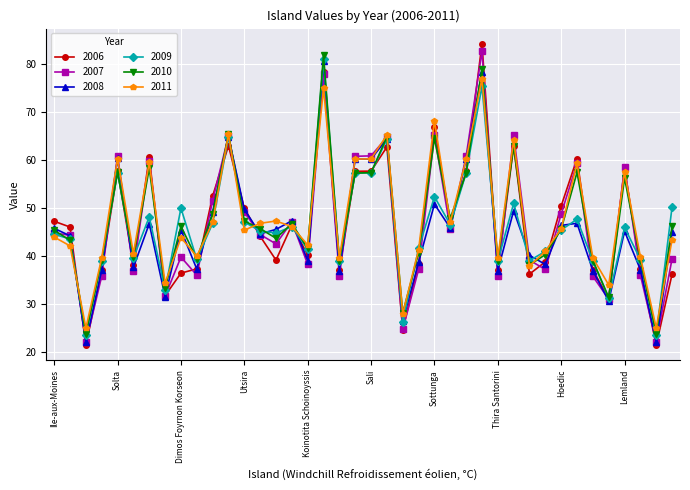

True or false: 2007 and 2006 cross at least once.

True